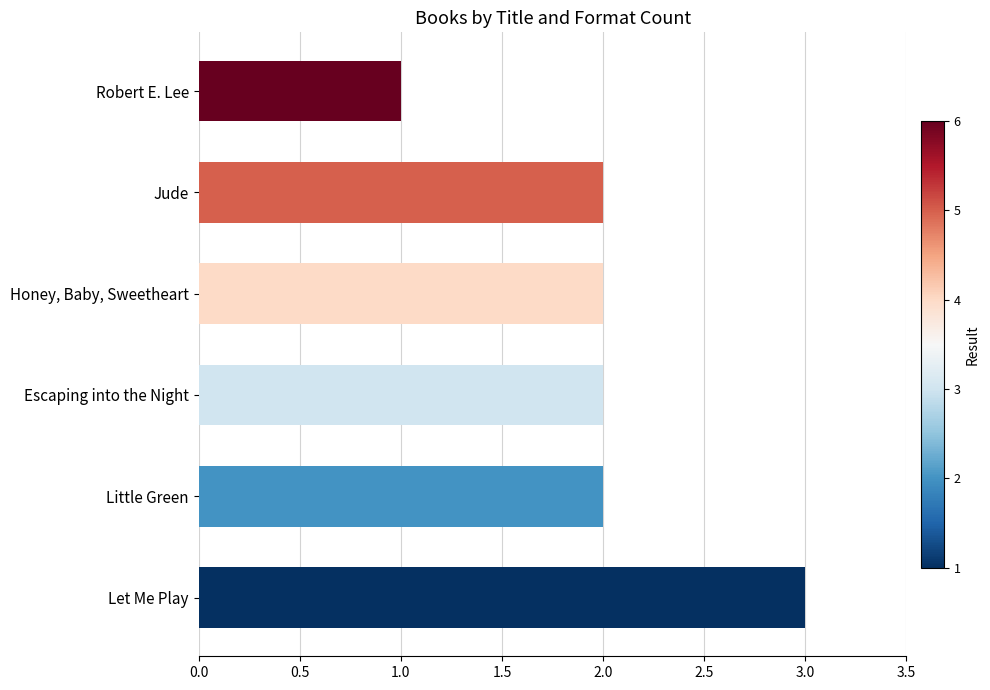

The value at Honey, Baby, Sweetheart is 2. True or false?

True